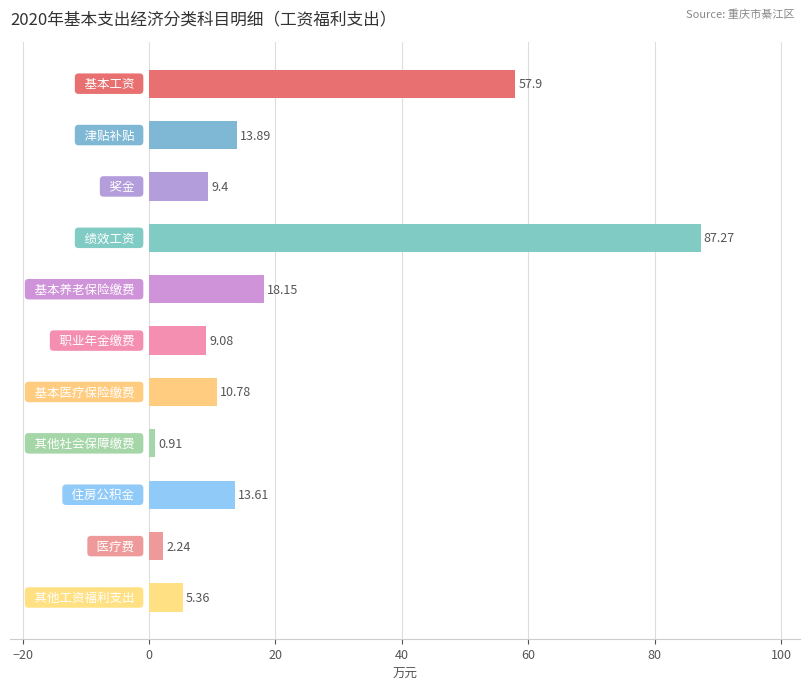

How many series are shown in this chart?

1